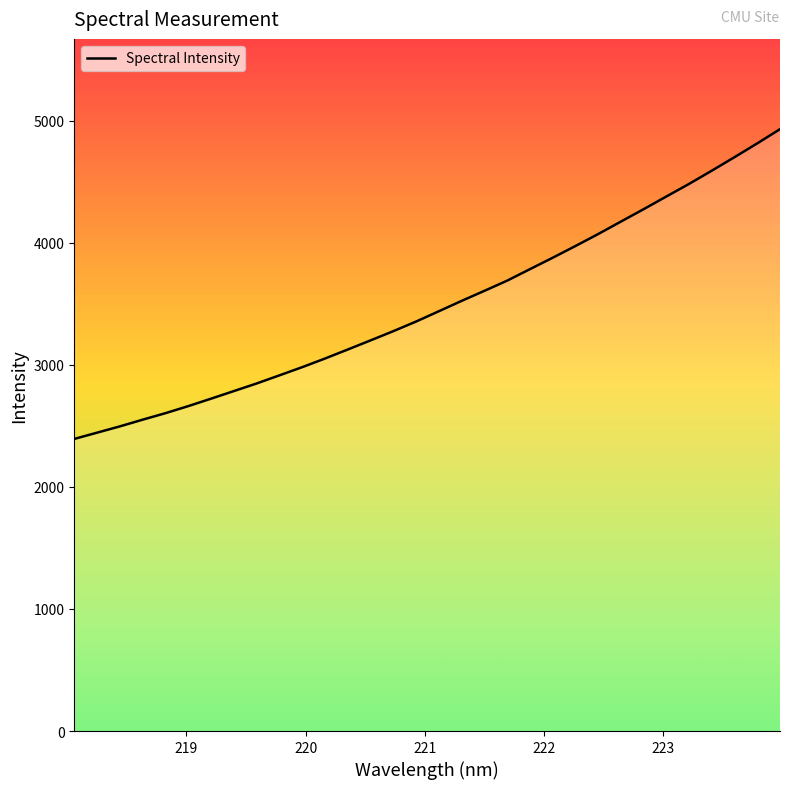

What is the maximum value shown in the chart?

4929.8